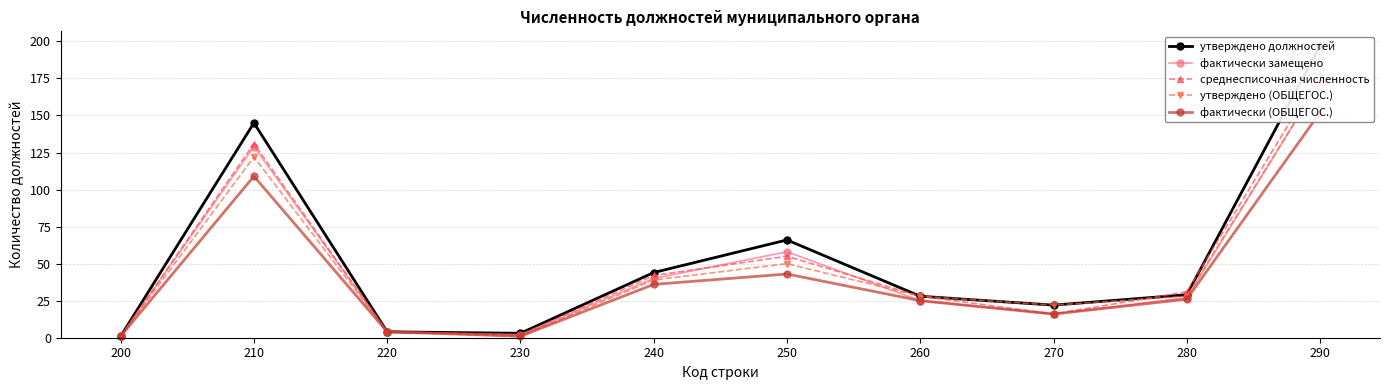

What is the sum of all фактически (ОБЩЕГОС.) values?

413